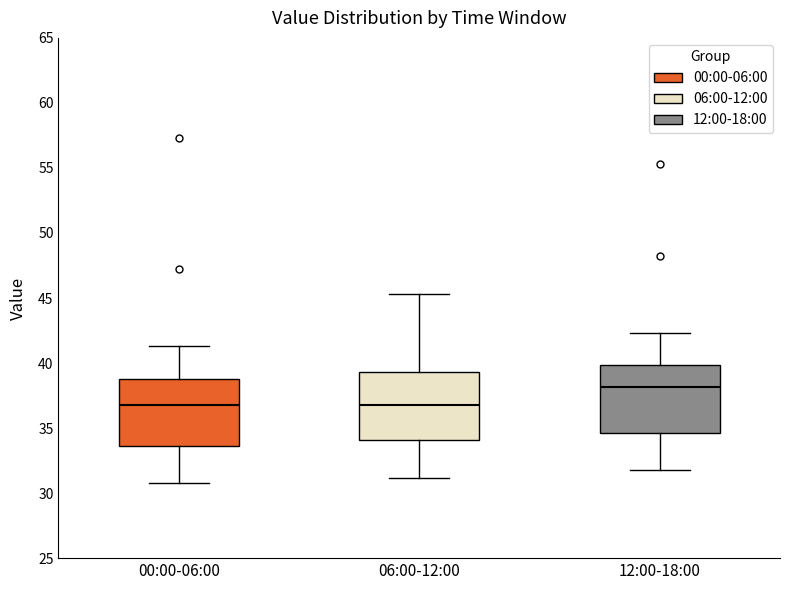

Where does the median line of the box for 00:00-06:00 sit on the y-axis? The values are not printed on the chart, so give them approximately, as read against the axis.

37.0